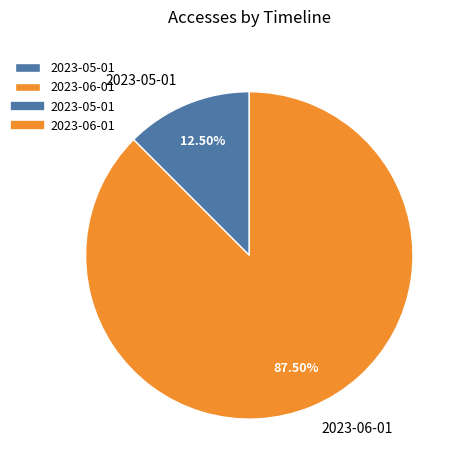

To the nearest percent, what is the average slice percentage?

50%